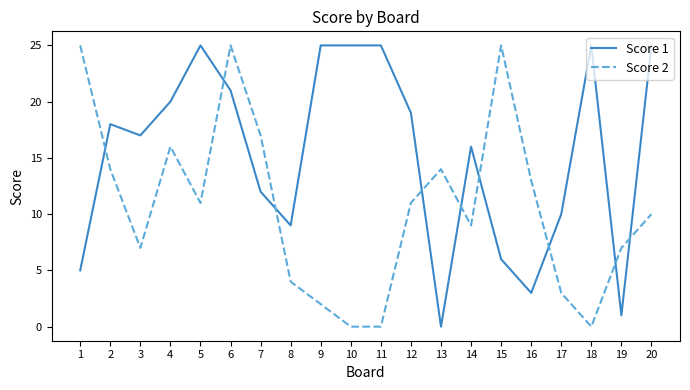

What is the difference between the maximum and minimum values in the Score 2 series?

25